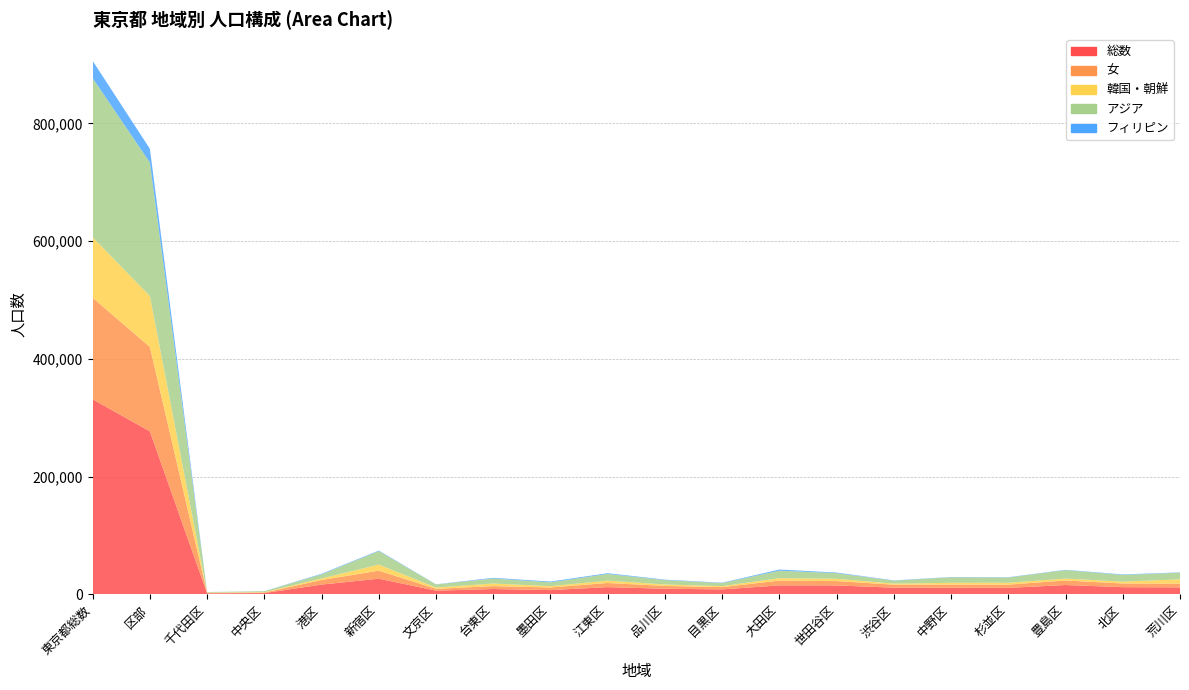

Reading left to right, what are all the values shown in this chart?

総数: 東京都総数=331277	区部=276857	千代田区=1745	中央区=2141	港区=16561	新宿区=26582	文京区=6258	台東区=9032	墨田区=7190	江東区=12232	品川区=9463	目黒区=8402	大田区=15191	世田谷区=15117	渋谷区=11306	中野区=11211	杉並区=10944	豊島区=15820	北区=12154	荒川区=11811
女: 東京都総数=172427	区部=143370	千代田区=737	中央区=956	港区=7798	新宿区=13631	文京区=3078	台東区=4949	墨田区=4438	江東区=7040	品川区=4814	目黒区=3894	大田区=8136	世田谷区=7367	渋谷区=5094	中野区=5364	杉並区=5532	豊島区=7689	北区=6241	荒川区=6381
韓国・朝鮮: 東京都総数=102887	区部=86411	千代田区=380	中央区=595	港区=2630	新宿区=10264	文京区=2198	台東区=4425	墨田区=2246	江東区=4077	品川区=2400	目黒区=1610	大田区=4164	世田谷区=3939	渋谷区=1785	中野区=3023	杉並区=3214	豊島区=3278	北区=3197	荒川区=7301
アジア: 東京都総数=270234	区部=226900	千代田区=1006	中央区=1617	港区=6943	新宿区=23013	文京区=5266	台東区=8488	墨田区=6557	江東区=11200	品川区=7533	目黒区=5190	大田区=12741	世田谷区=9509	渋谷区=5070	中野区=9419	杉並区=8823	豊島区=14271	北区=11313	荒川区=11249
フィリピン: 東京都総数=29409	区部=23270	千代田区=69	中央区=91	港区=925	新宿区=904	文京区=241	台東区=1131	墨田区=1298	江東区=1360	品川区=759	目黒区=637	大田区=1915	世田谷区=1060	渋谷区=438	中野区=435	杉並区=537	豊島区=577	北区=850	荒川区=550